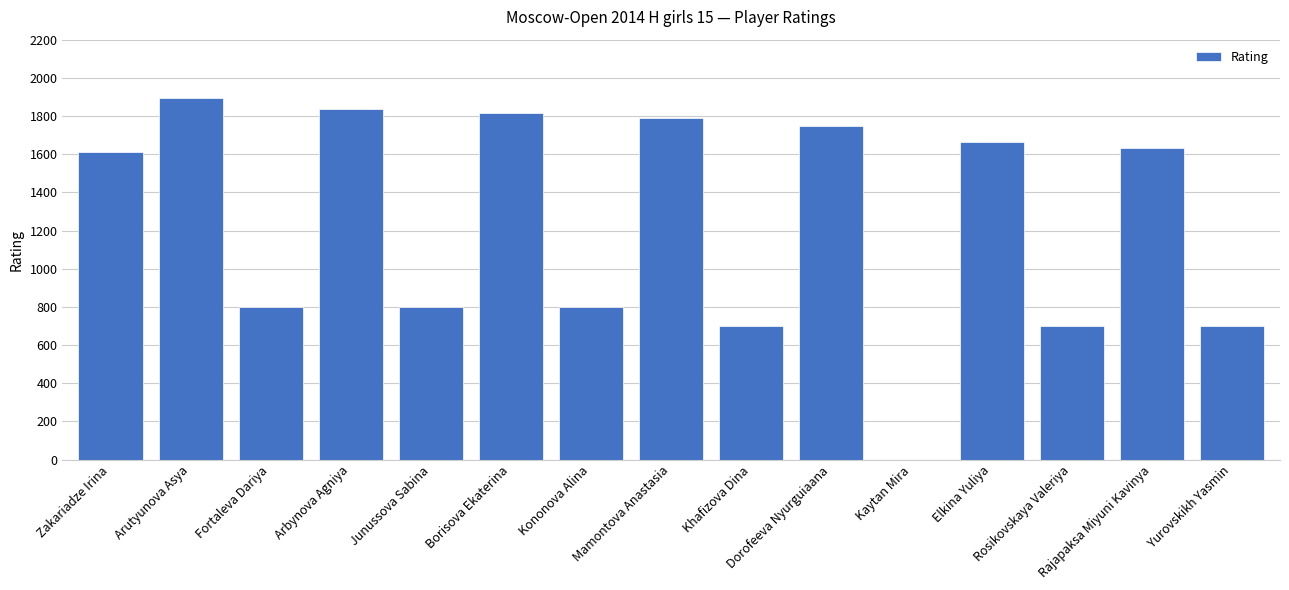

What is the change in value from Kaytan Mira to Rosikovskaya Valeriya?

+700